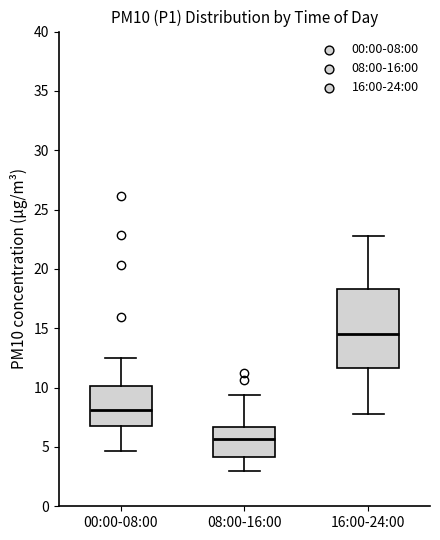

Where does the median line of the box for 00:00-08:00 sit on the y-axis? The values are not printed on the chart, so give them approximately, as read against the axis.

8.0